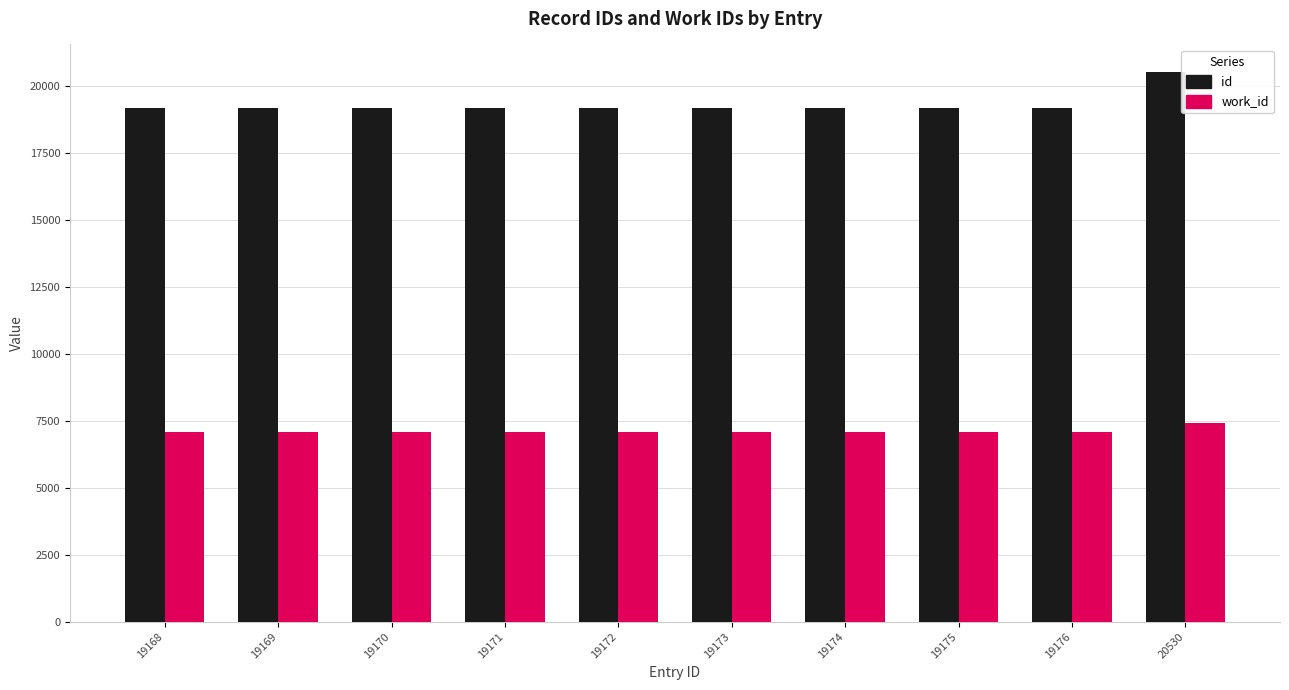

Rank the series at 20530 from lowest to highest value.

work_id, id